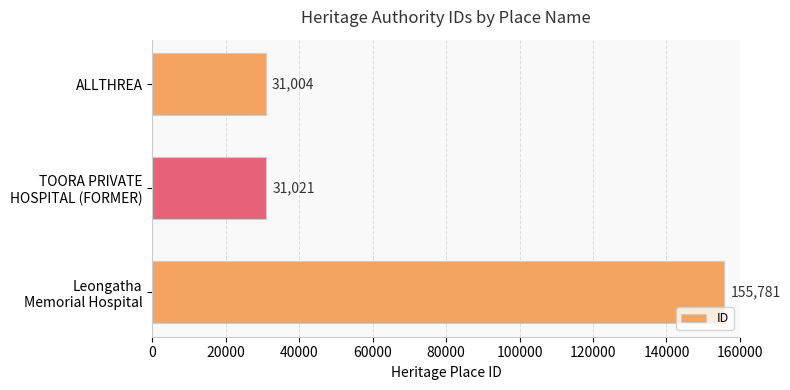

List the labels in order of value, smallest first.

ALLTHREA, TOORA PRIVATE
HOSPITAL (FORMER), Leongatha
Memorial Hospital